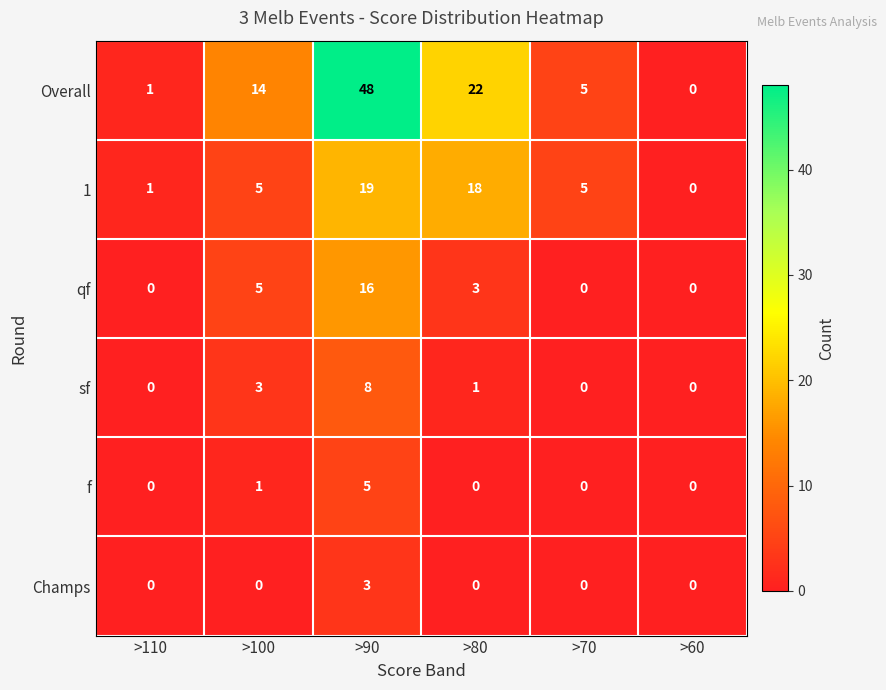

Rank the series by their maximum value, from highest to lowest.

Overall, 1, qf, sf, f, Champs